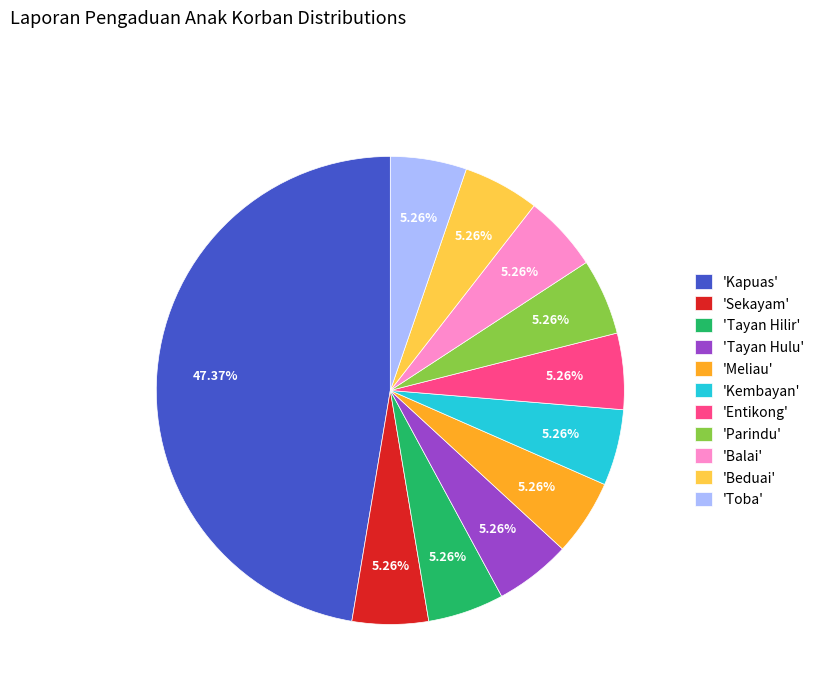

Count the number of slices in the pie.

11